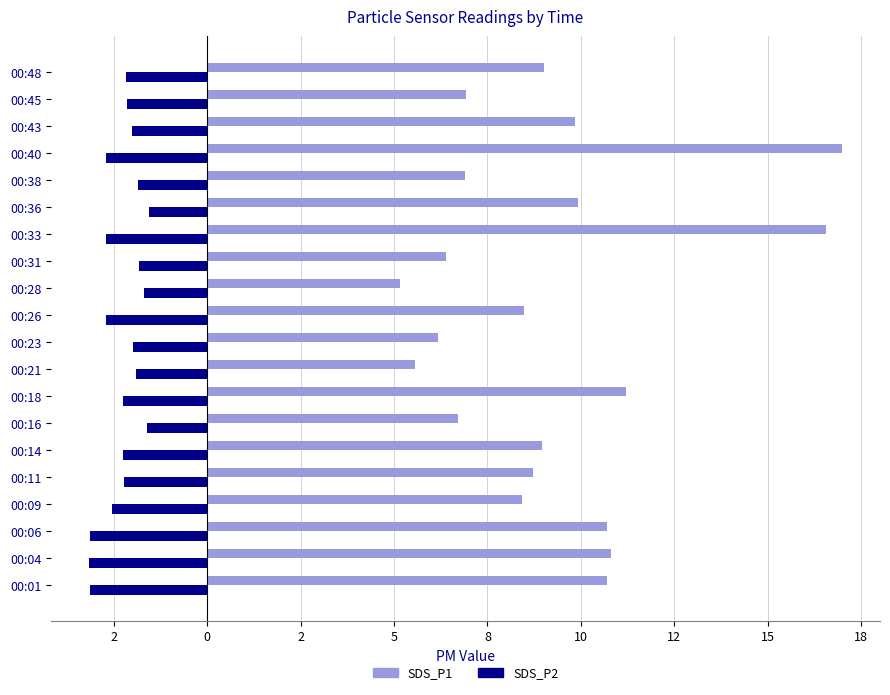

Which series has the largest total across all categories?

SDS_P1